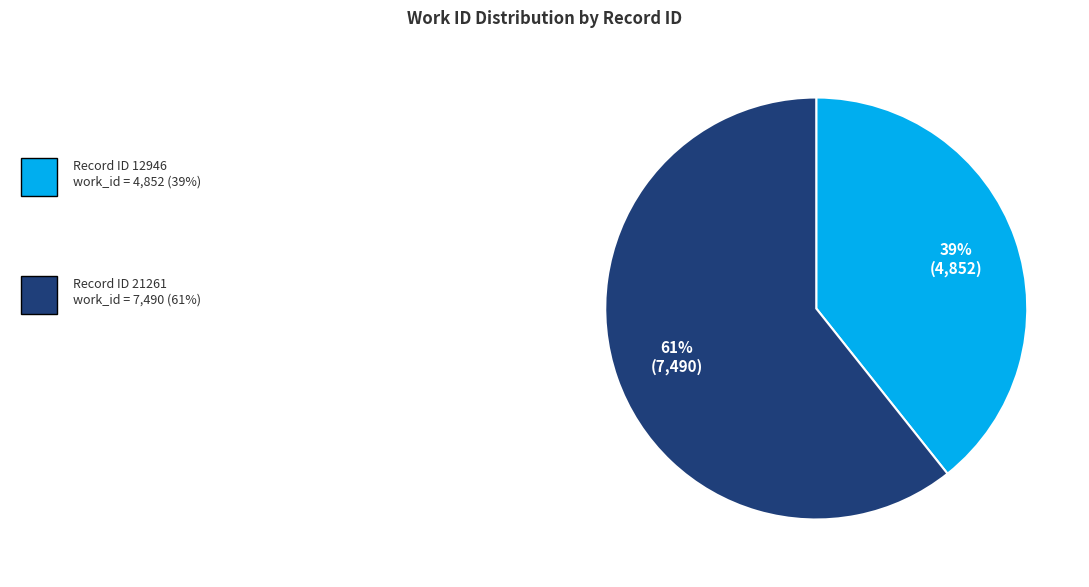

Is there a majority slice in this chart?

Yes